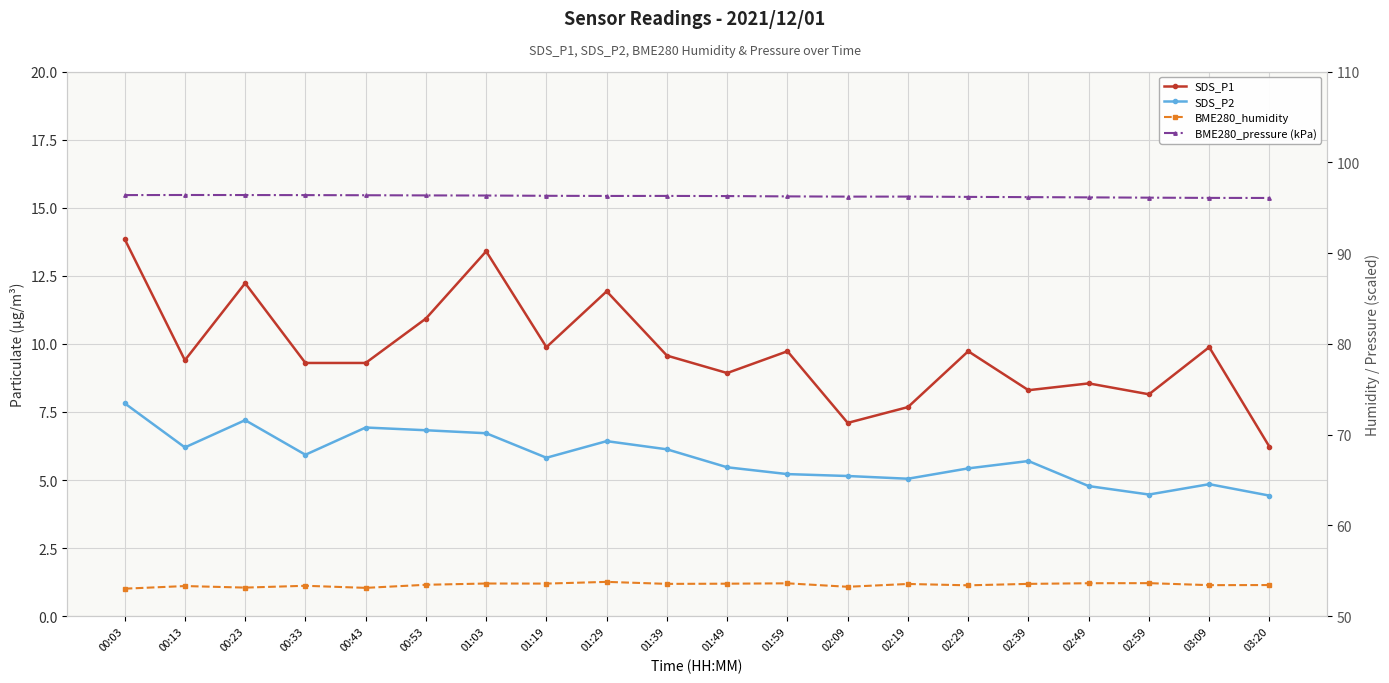

True or false: BME280_humidity and BME280_pressure (kPa) cross at least once.

False